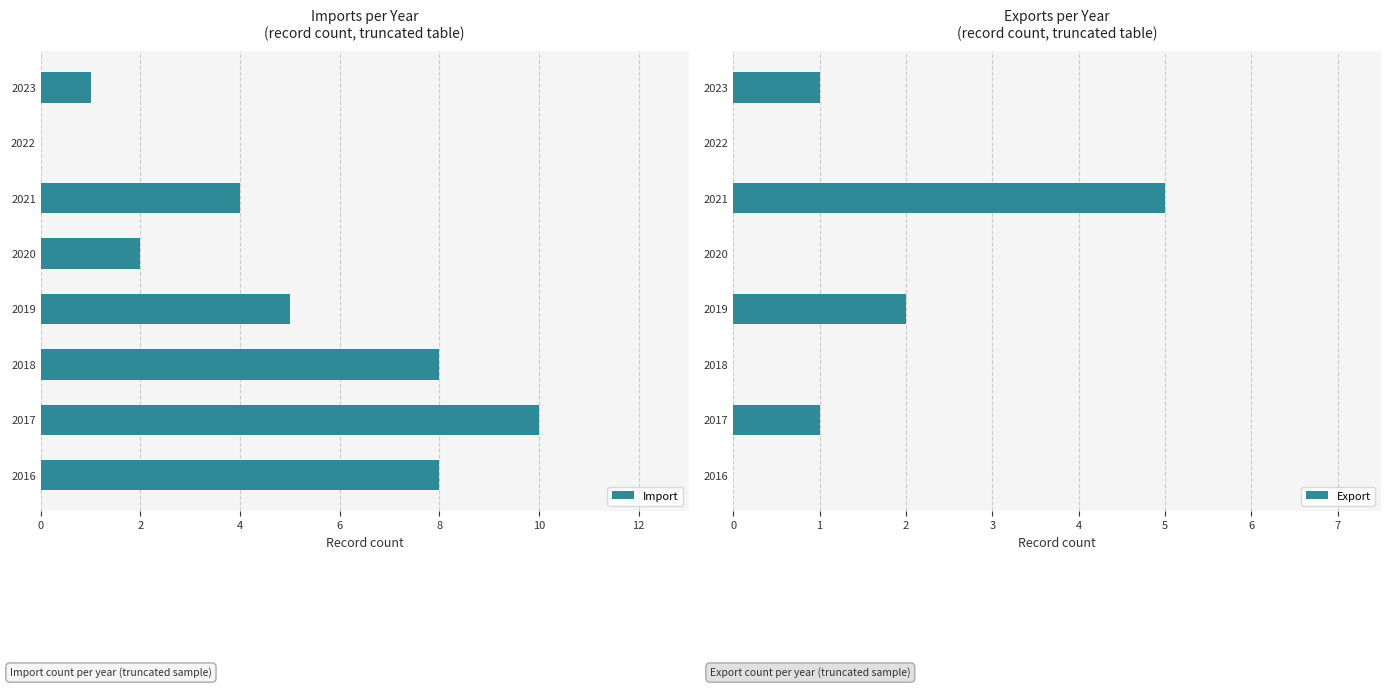

Which series has the largest total across all categories?

Import